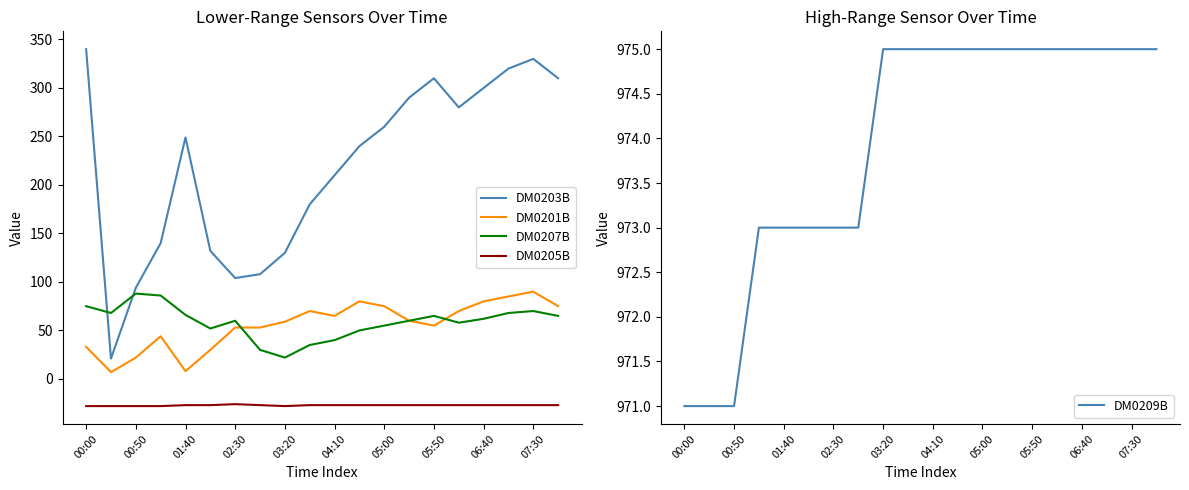

What is the sum of the DM0201B values at 02:30 and 00:50?

75